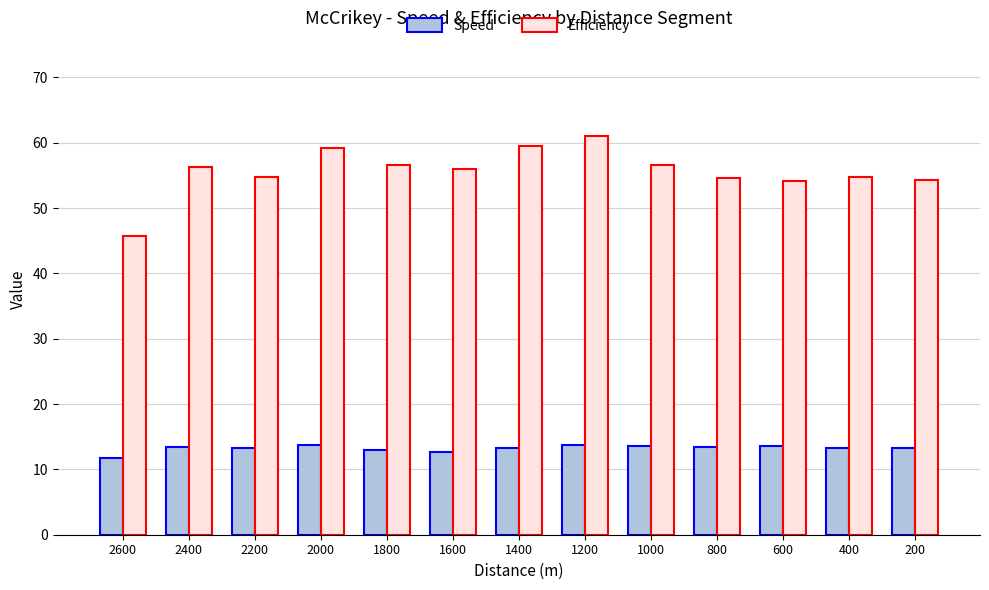

The value of Speed at 200 is 13.2. True or false?

True